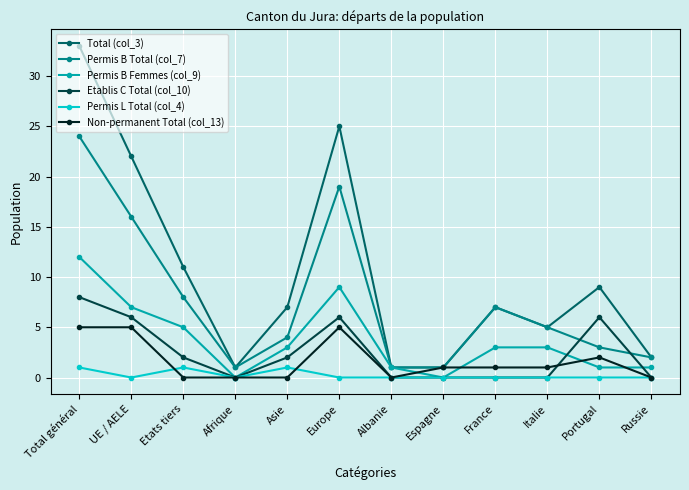

True or false: Etablis C Total (col_10) and Non-permanent Total (col_13) cross at least once.

True